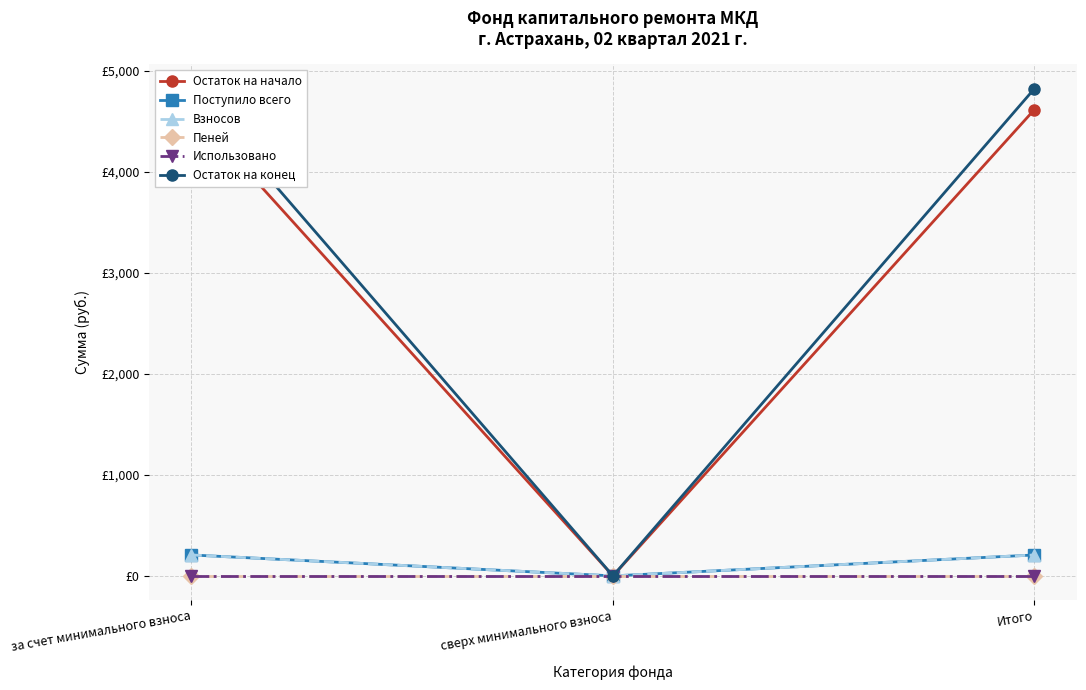

What are all the series names shown in the legend?

Остаток на начало, Поступило всего, Взносов, Пеней, Использовано, Остаток на конец